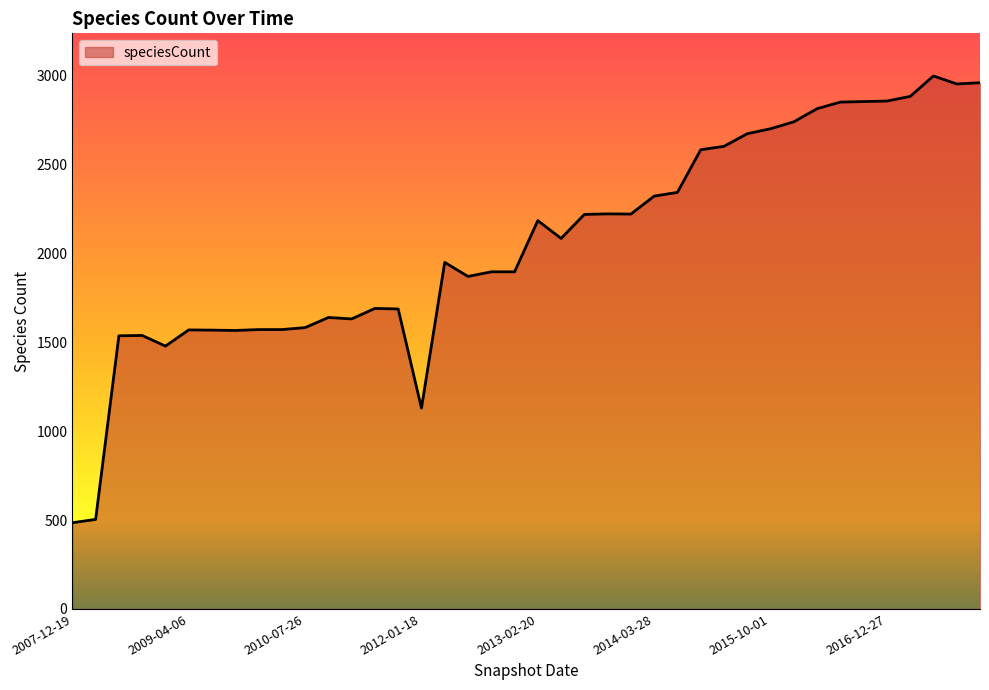

True or false: the data has more than 2 interior local peaks.

True